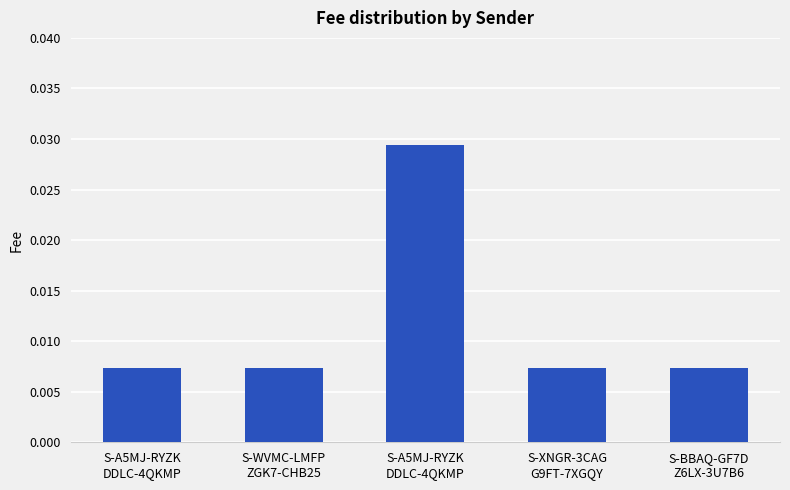

How many data points does each series have?

5